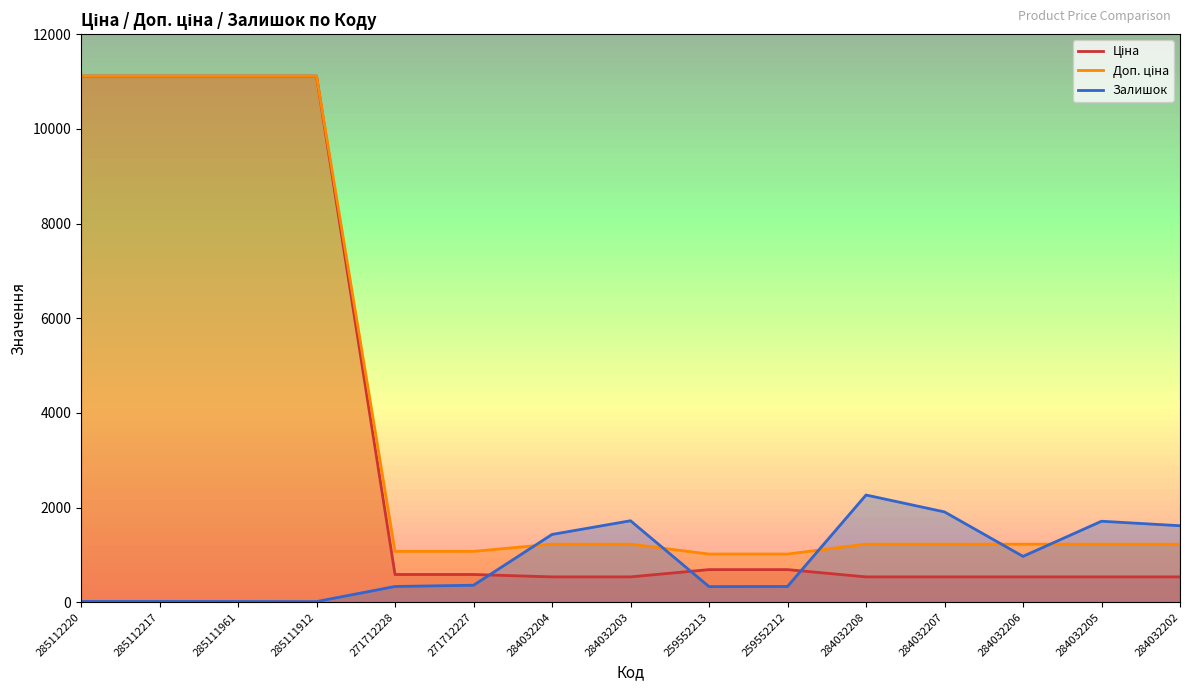

Rank the series at 284032205 from lowest to highest value.

Ціна, Доп. ціна, Залишок